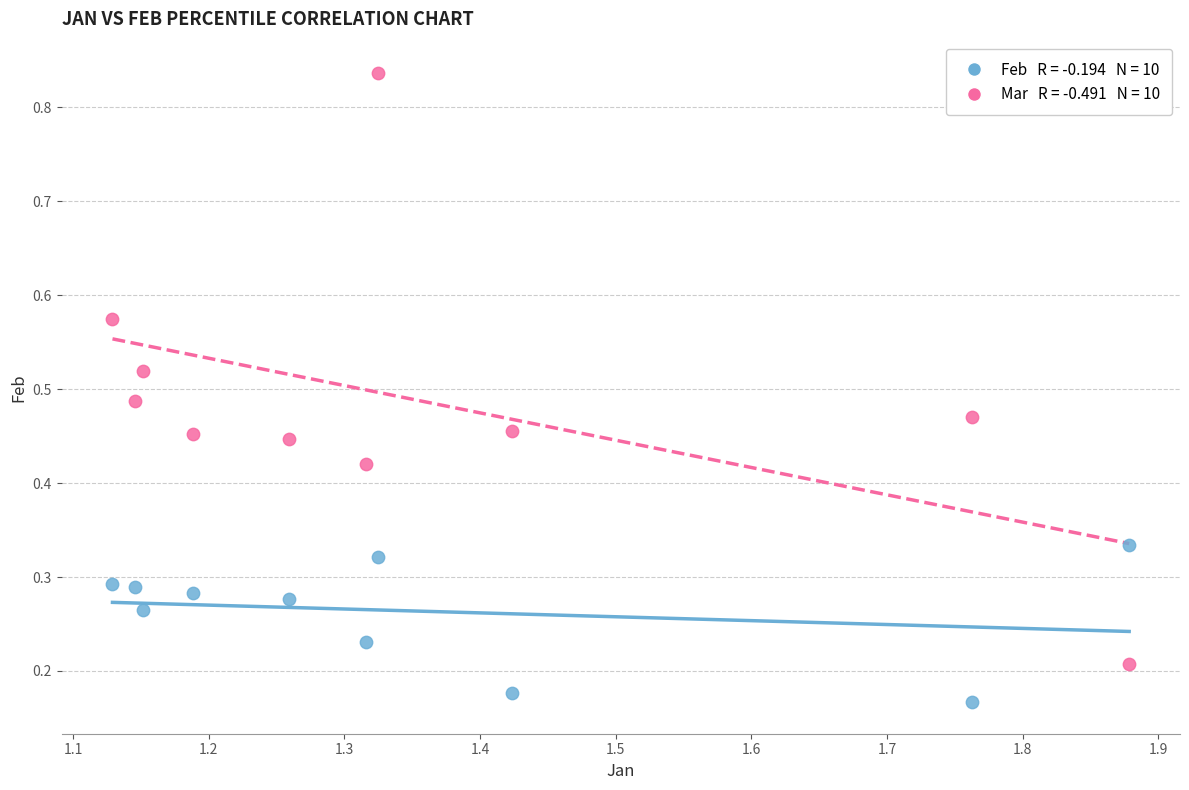

Across all data points, what is the range of X values (max minus min)?

0.7